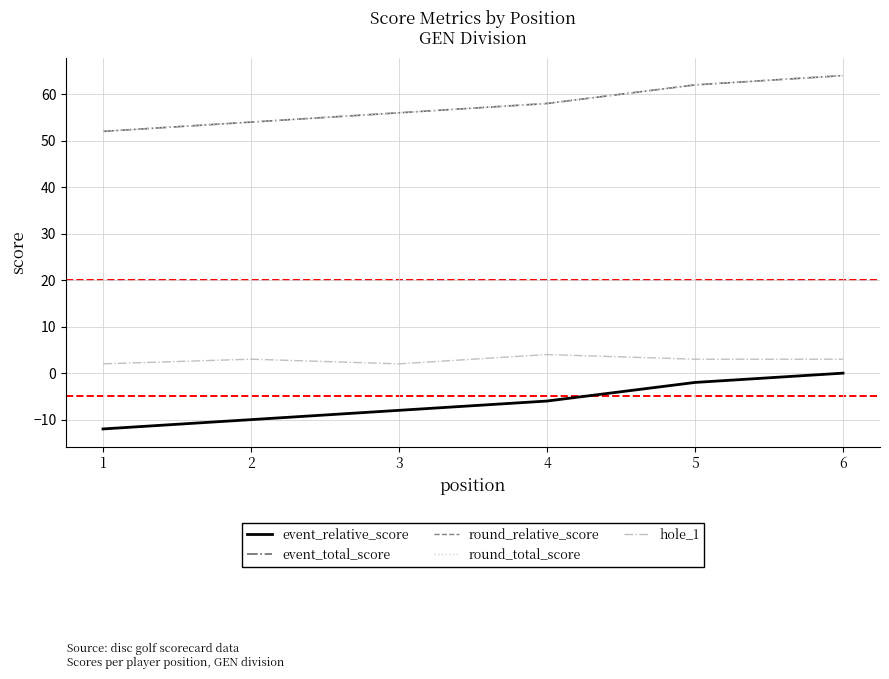

Which category has the highest value across all series?

6